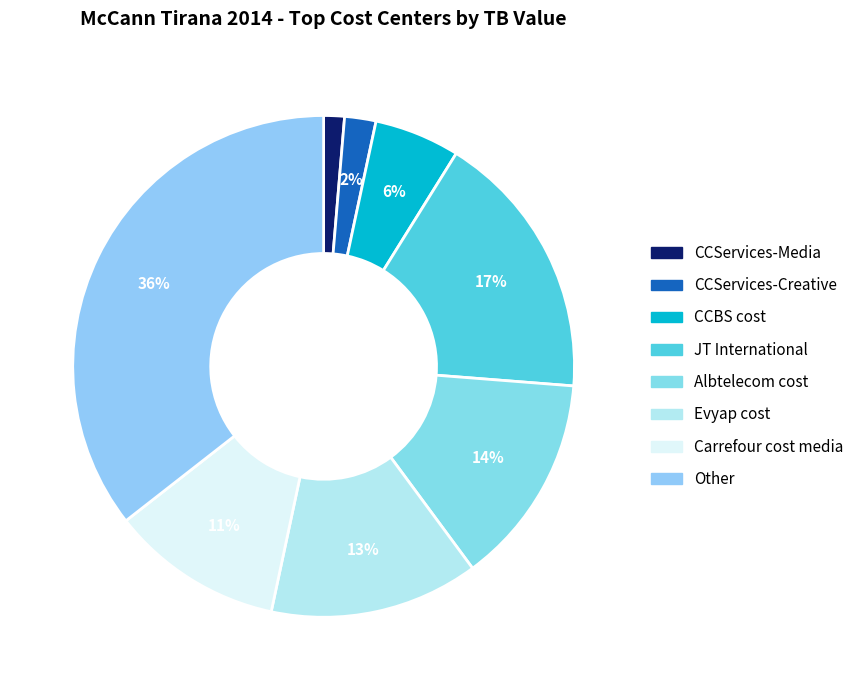

Is CCServices-Creative the majority of the pie?

No